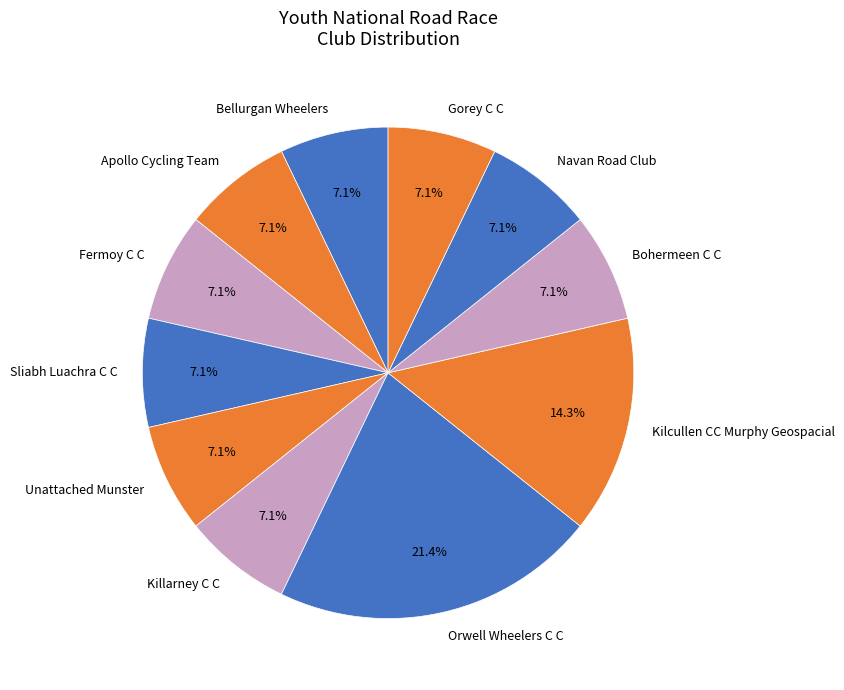

What is the largest slice in the pie chart?

Orwell Wheelers C C